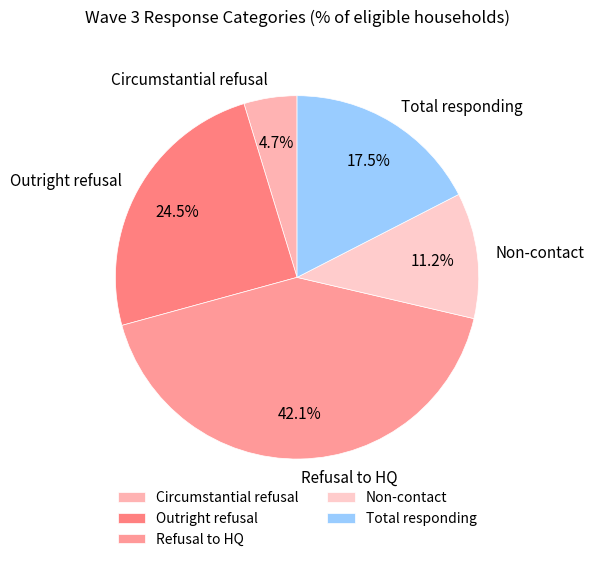

Which category has the biggest portion of the pie?

Refusal to HQ